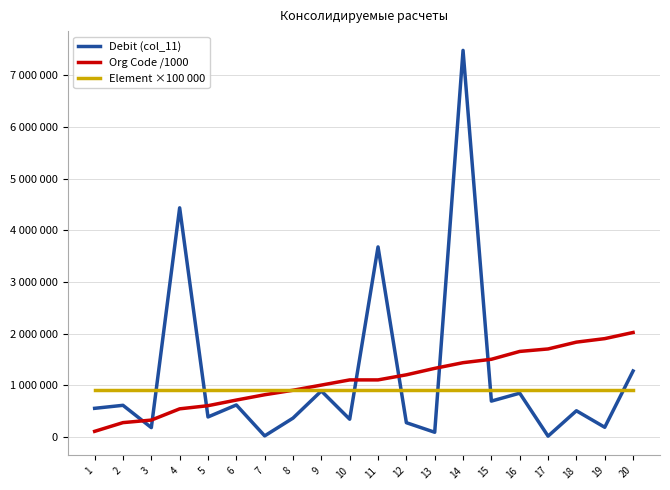

True or false: Debit (col_11) and Org Code /1000 intersect in this chart.

True